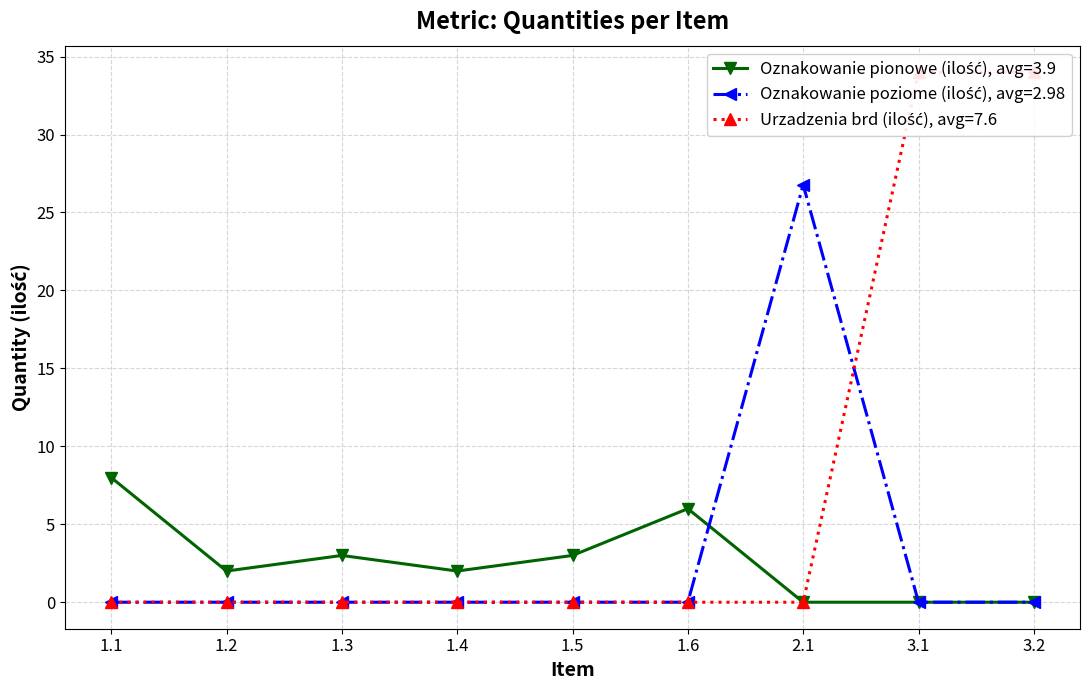

True or false: Oznakowanie pionowe (ilość), avg=3.9 and Urzadzenia brd (ilość), avg=7.6 intersect in this chart.

False